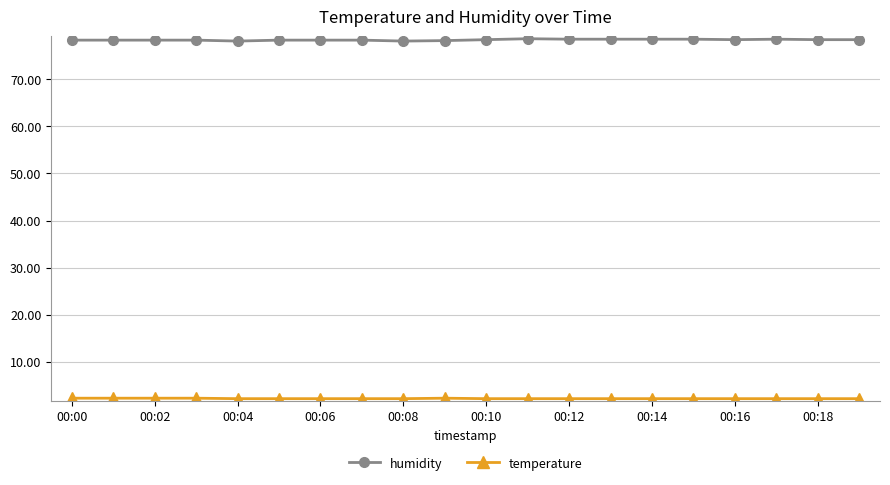

What is the maximum value shown in the chart?

78.6